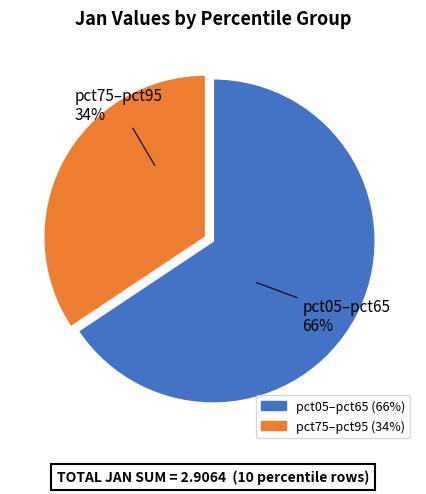

To the nearest percent, what is the average slice percentage?

50%